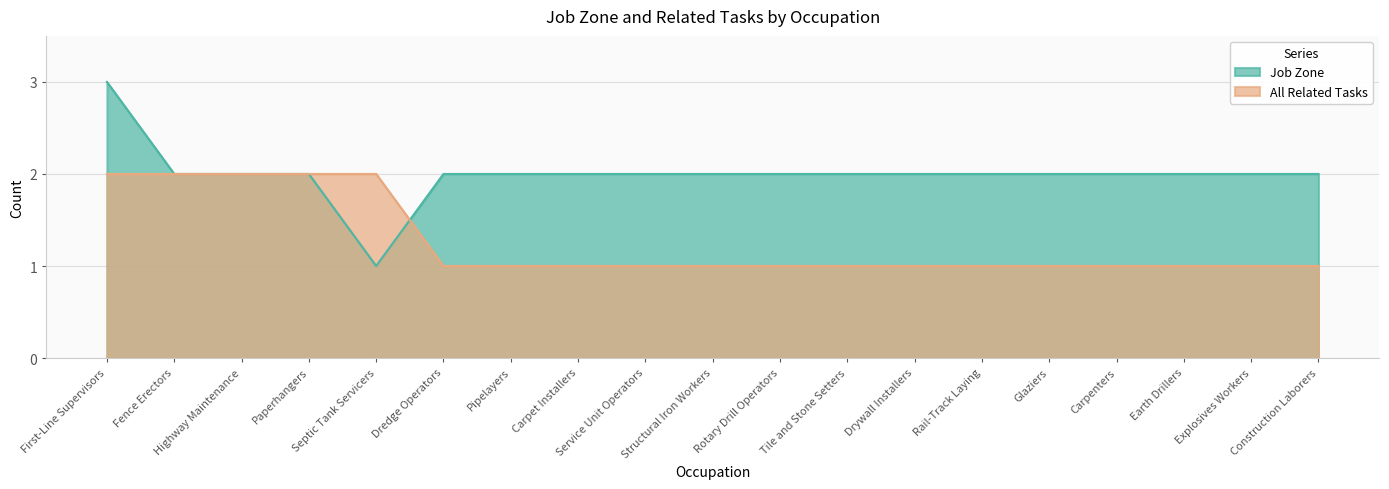

What is the difference between the maximum and minimum values in the Job Zone series?

2